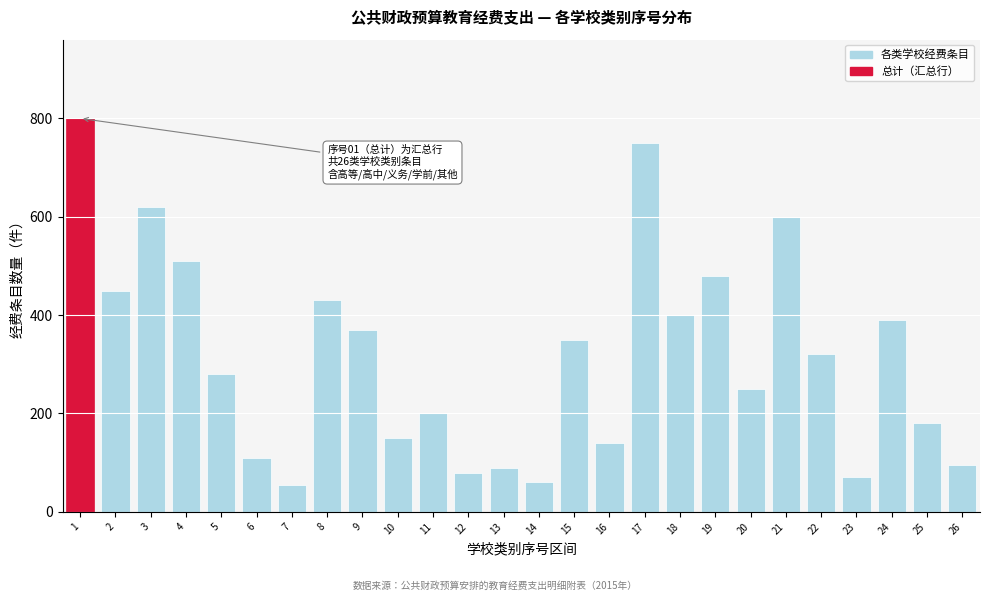

Reading left to right, what are all the values shown in this chart?

800	450	620	510	280	110	55	430	370	150	200	80	90	60	350	140	750	400	480	250	600	320	70	390	180	95